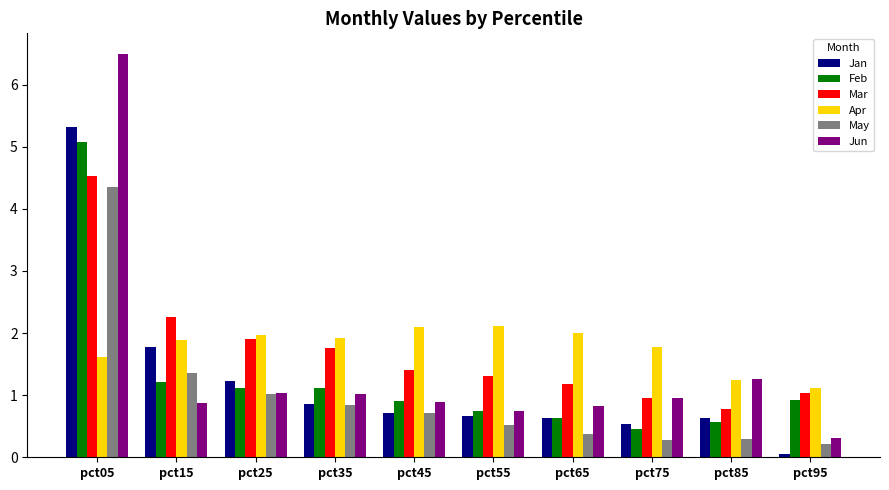

What is the sum of the Apr values at pct55 and pct45?

4.2